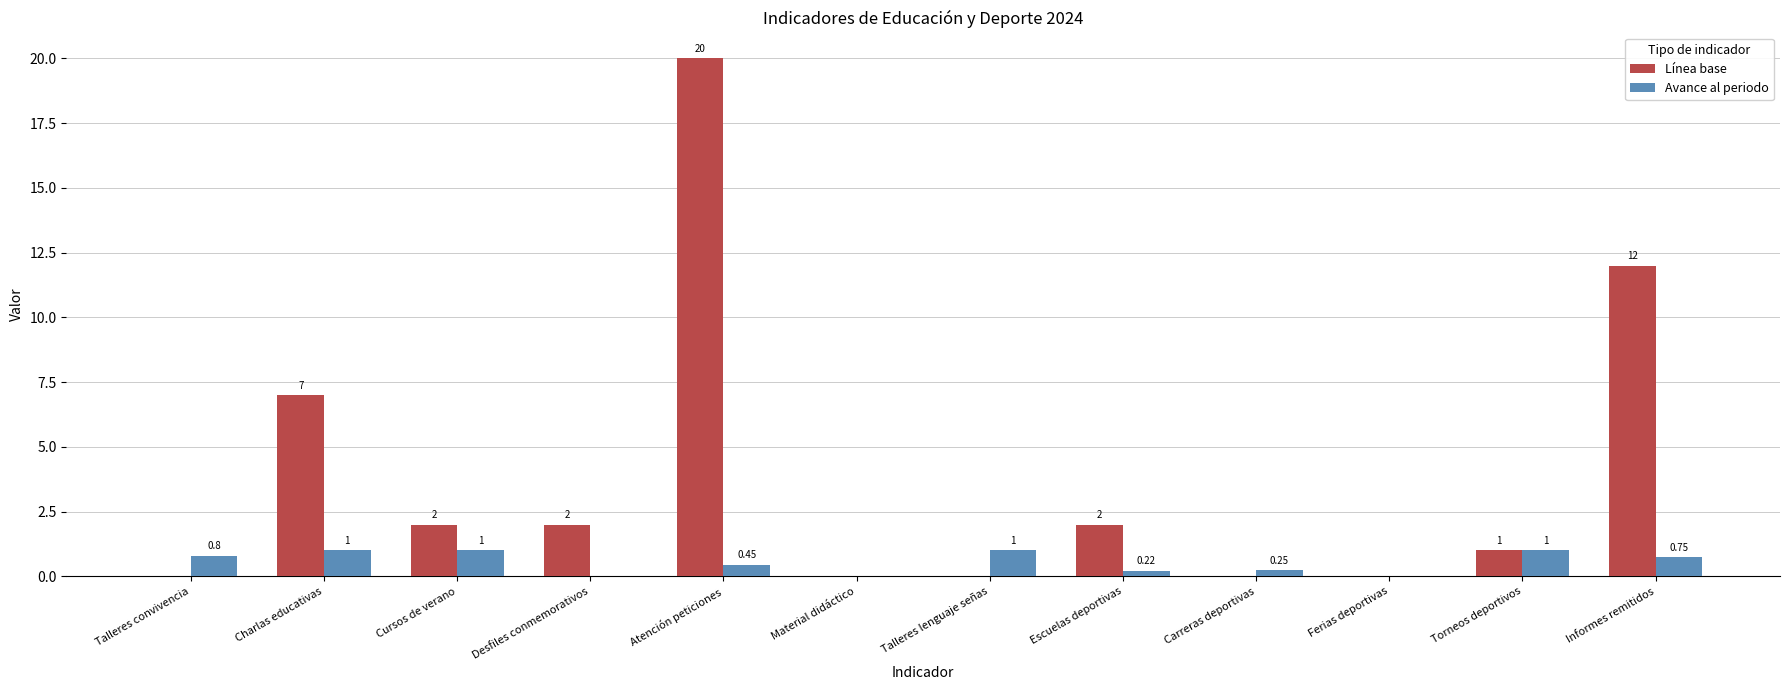

The Avance al periodo series shows 1.0 at Cursos de verano. True or false?

True